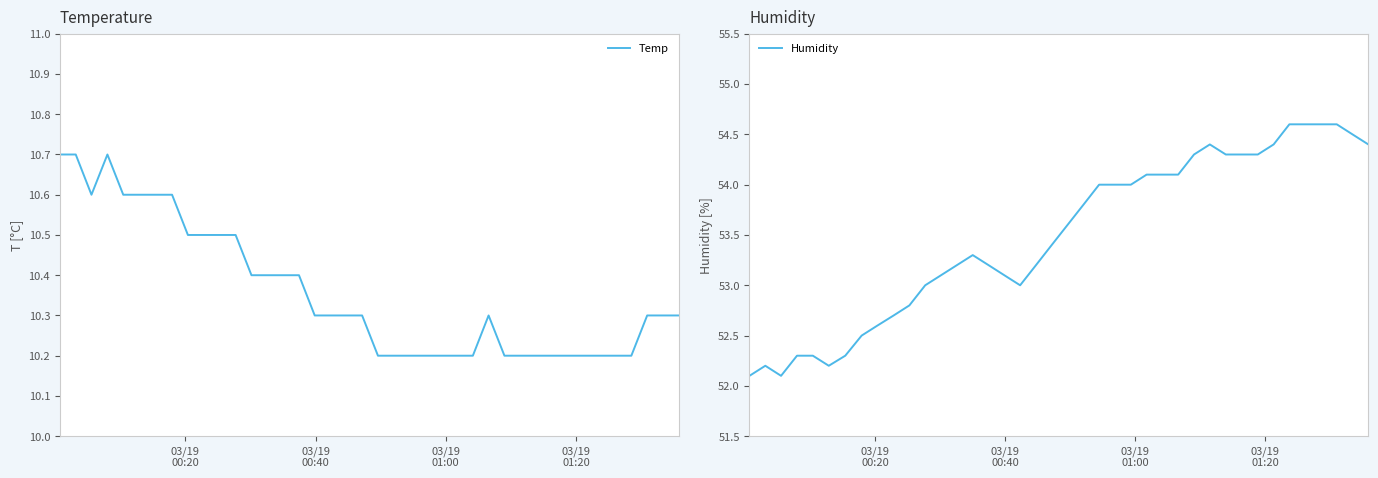

In Humidity, how many points are lower than both neighbors (excluding endpoints)?

3